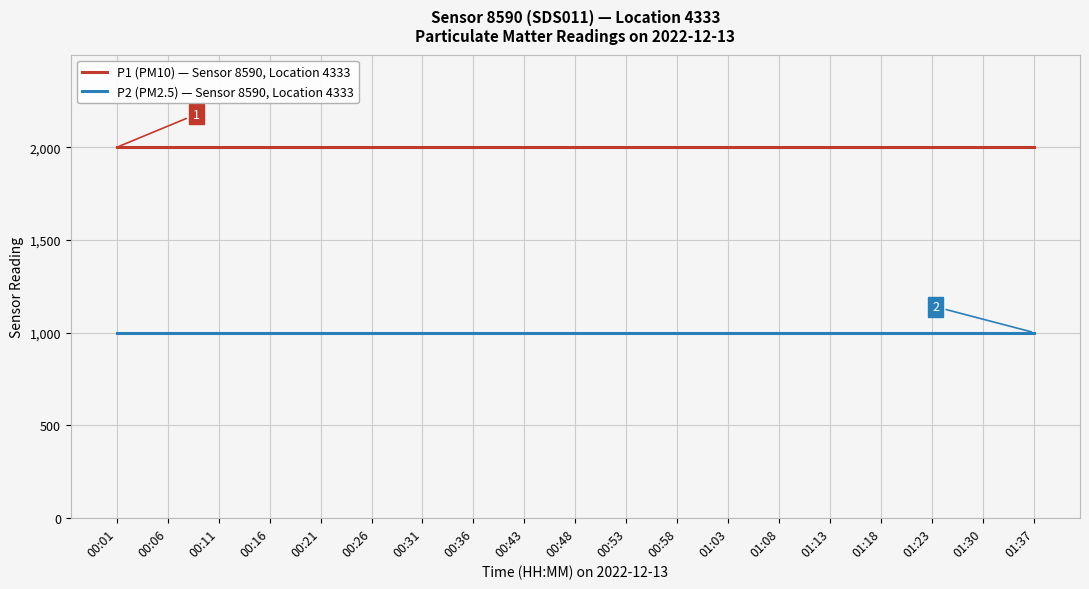

What is the difference between the highest and lowest values at 01:08?

1000.0